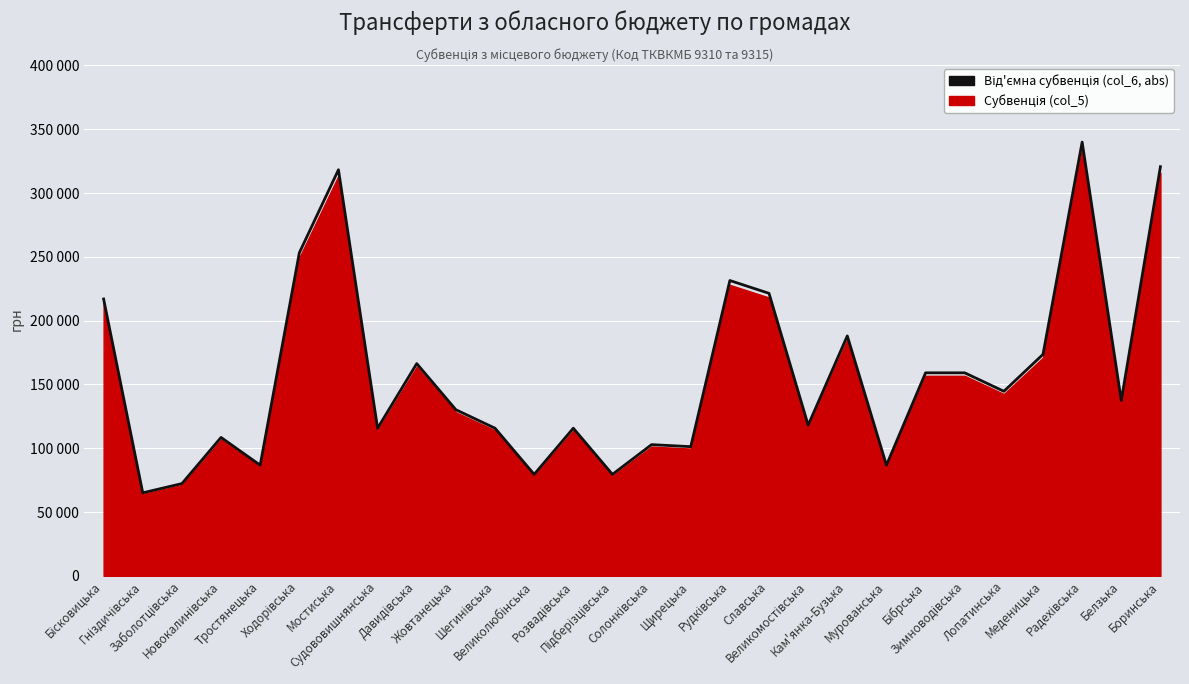

At which label is the value closest to 202500?

Кам'янка-Бузька